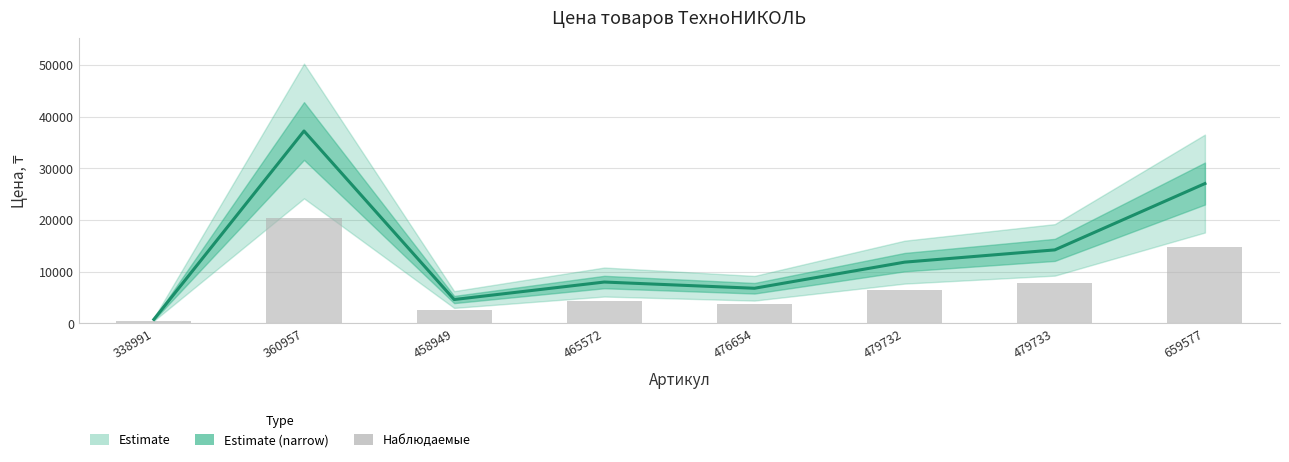

Reading left to right, extract all data points from this chart.

Цена, ₸: 338991=788.0	360957=37224.0	458949=4632.0	465572=8014.0	476654=6810.0	479732=11860.0	479733=14230.0	659577=27060.0
Наблюдаемые: 338991=433.4	360957=20473.2	458949=2547.6	465572=4407.7	476654=3745.5	479732=6523.0	479733=7826.5	659577=14883.0